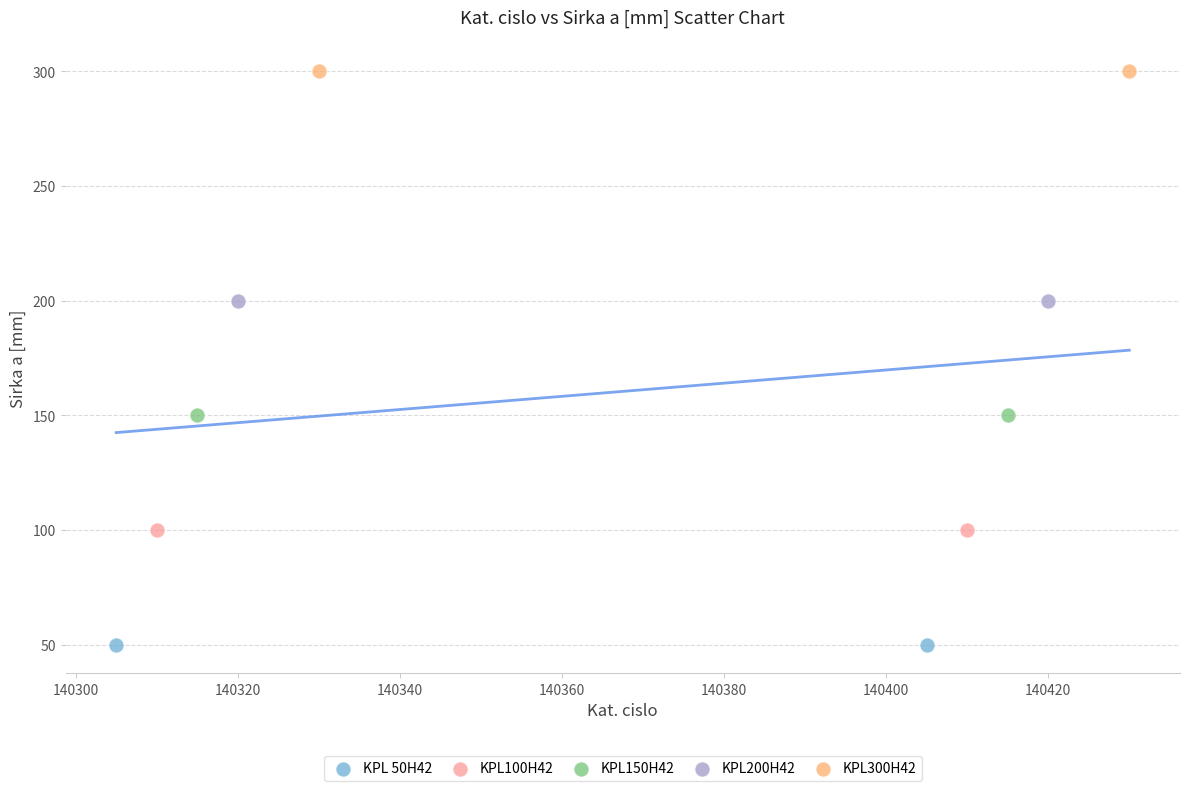

Which series contains the lowest Y value?

KPL 50H42